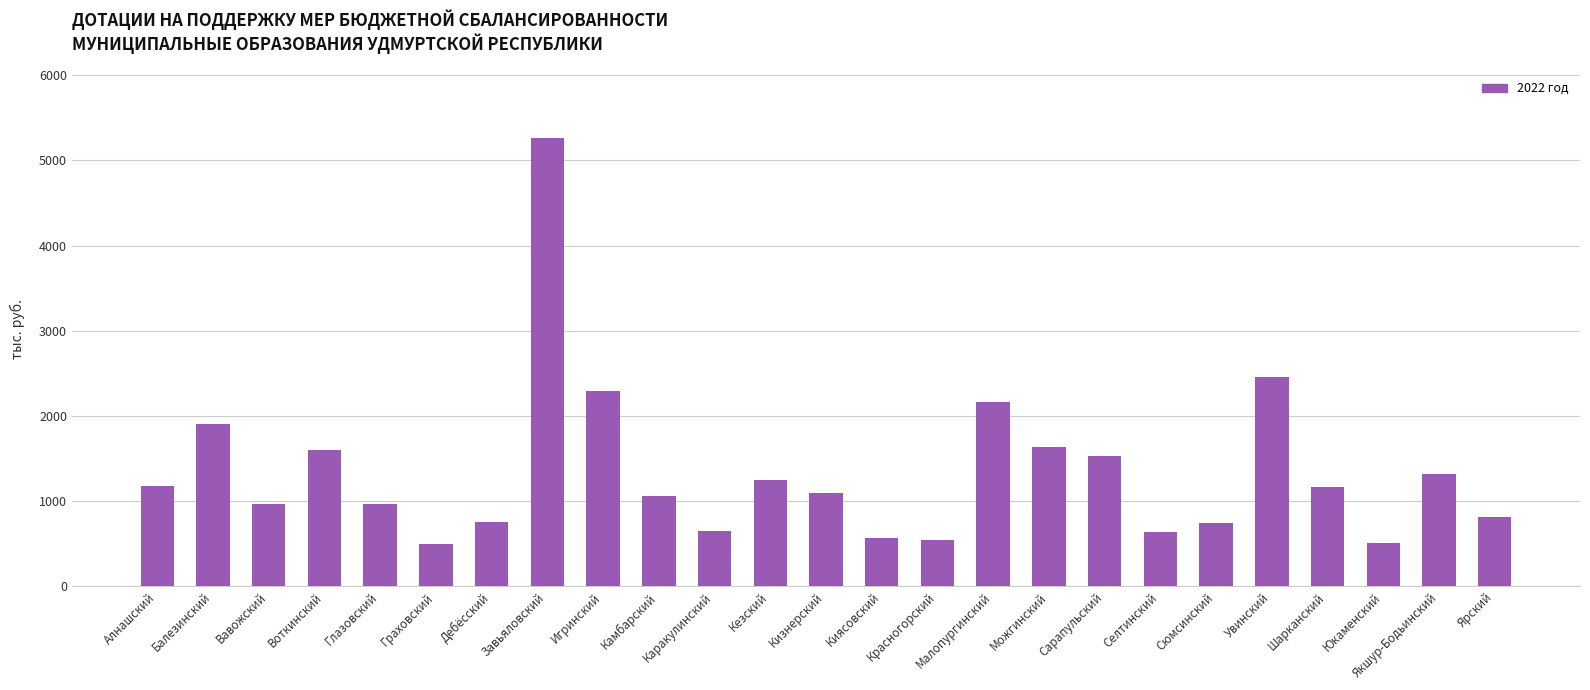

At which category does the chart reach its peak across all series?

Завьяловский